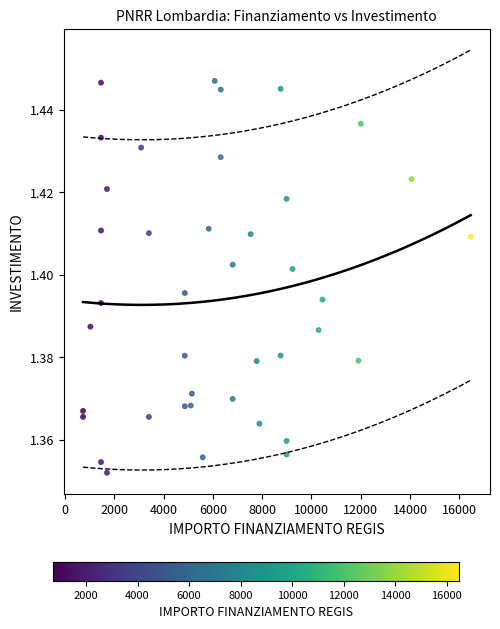

What is the range of X values (max minus min)?

15735.0